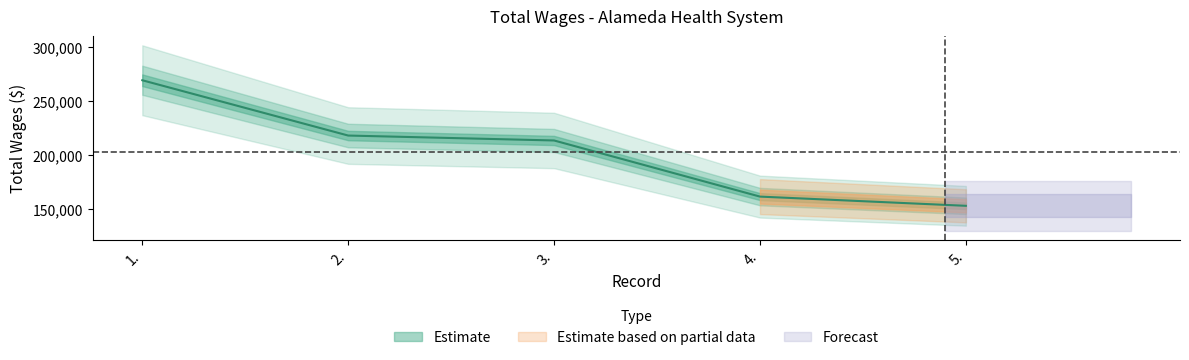

What is the label of the 3rd point from the left?

3.